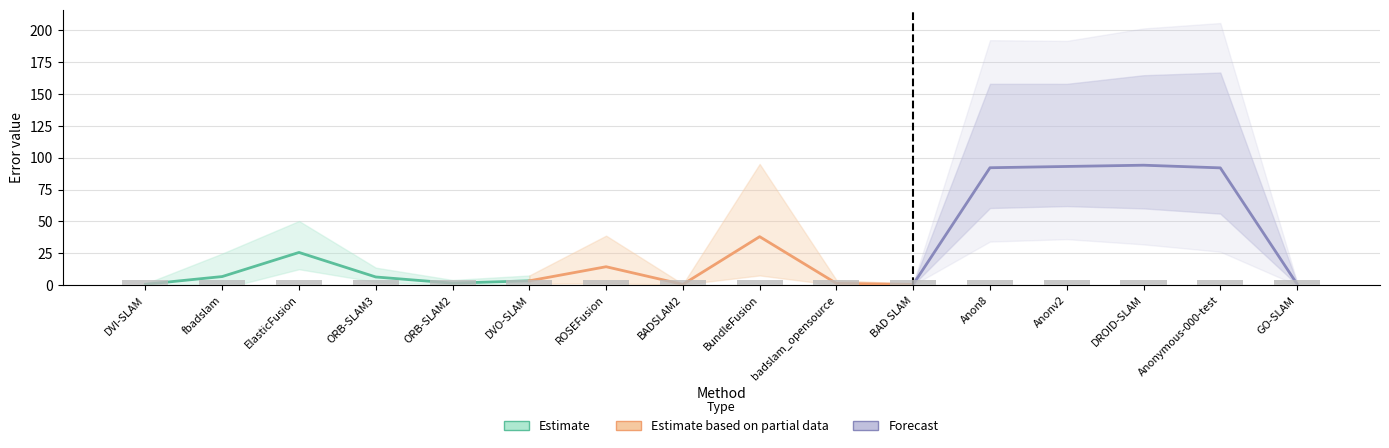

What is the average value of the Forecast series?

62.1